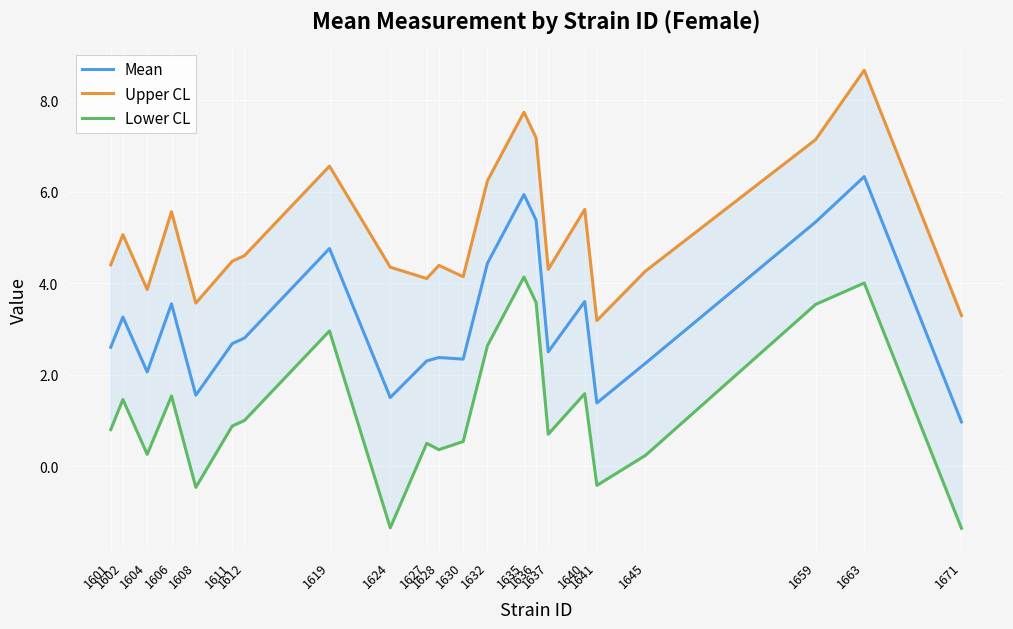

What is the value of the Lower CL point at the 4th from the left?

1.5